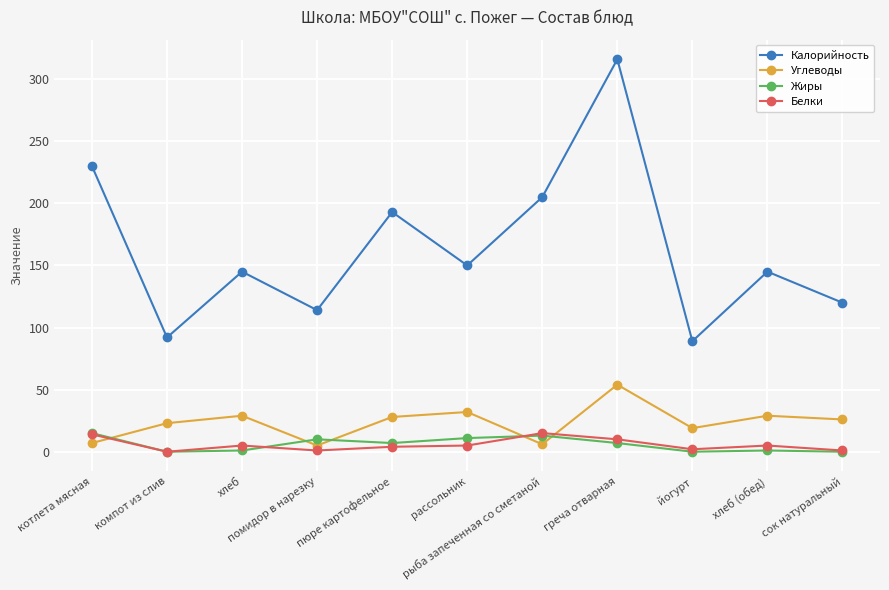

How many series are shown in this chart?

4